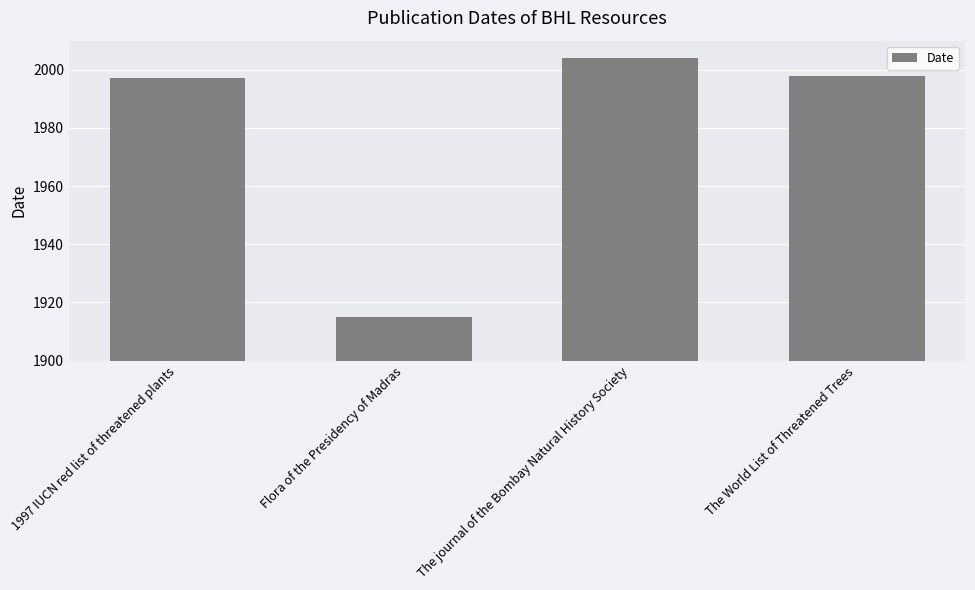

Which has a higher value, 1997 IUCN red list of threatened plants or The journal of the Bombay Natural History Society?

The journal of the Bombay Natural History Society